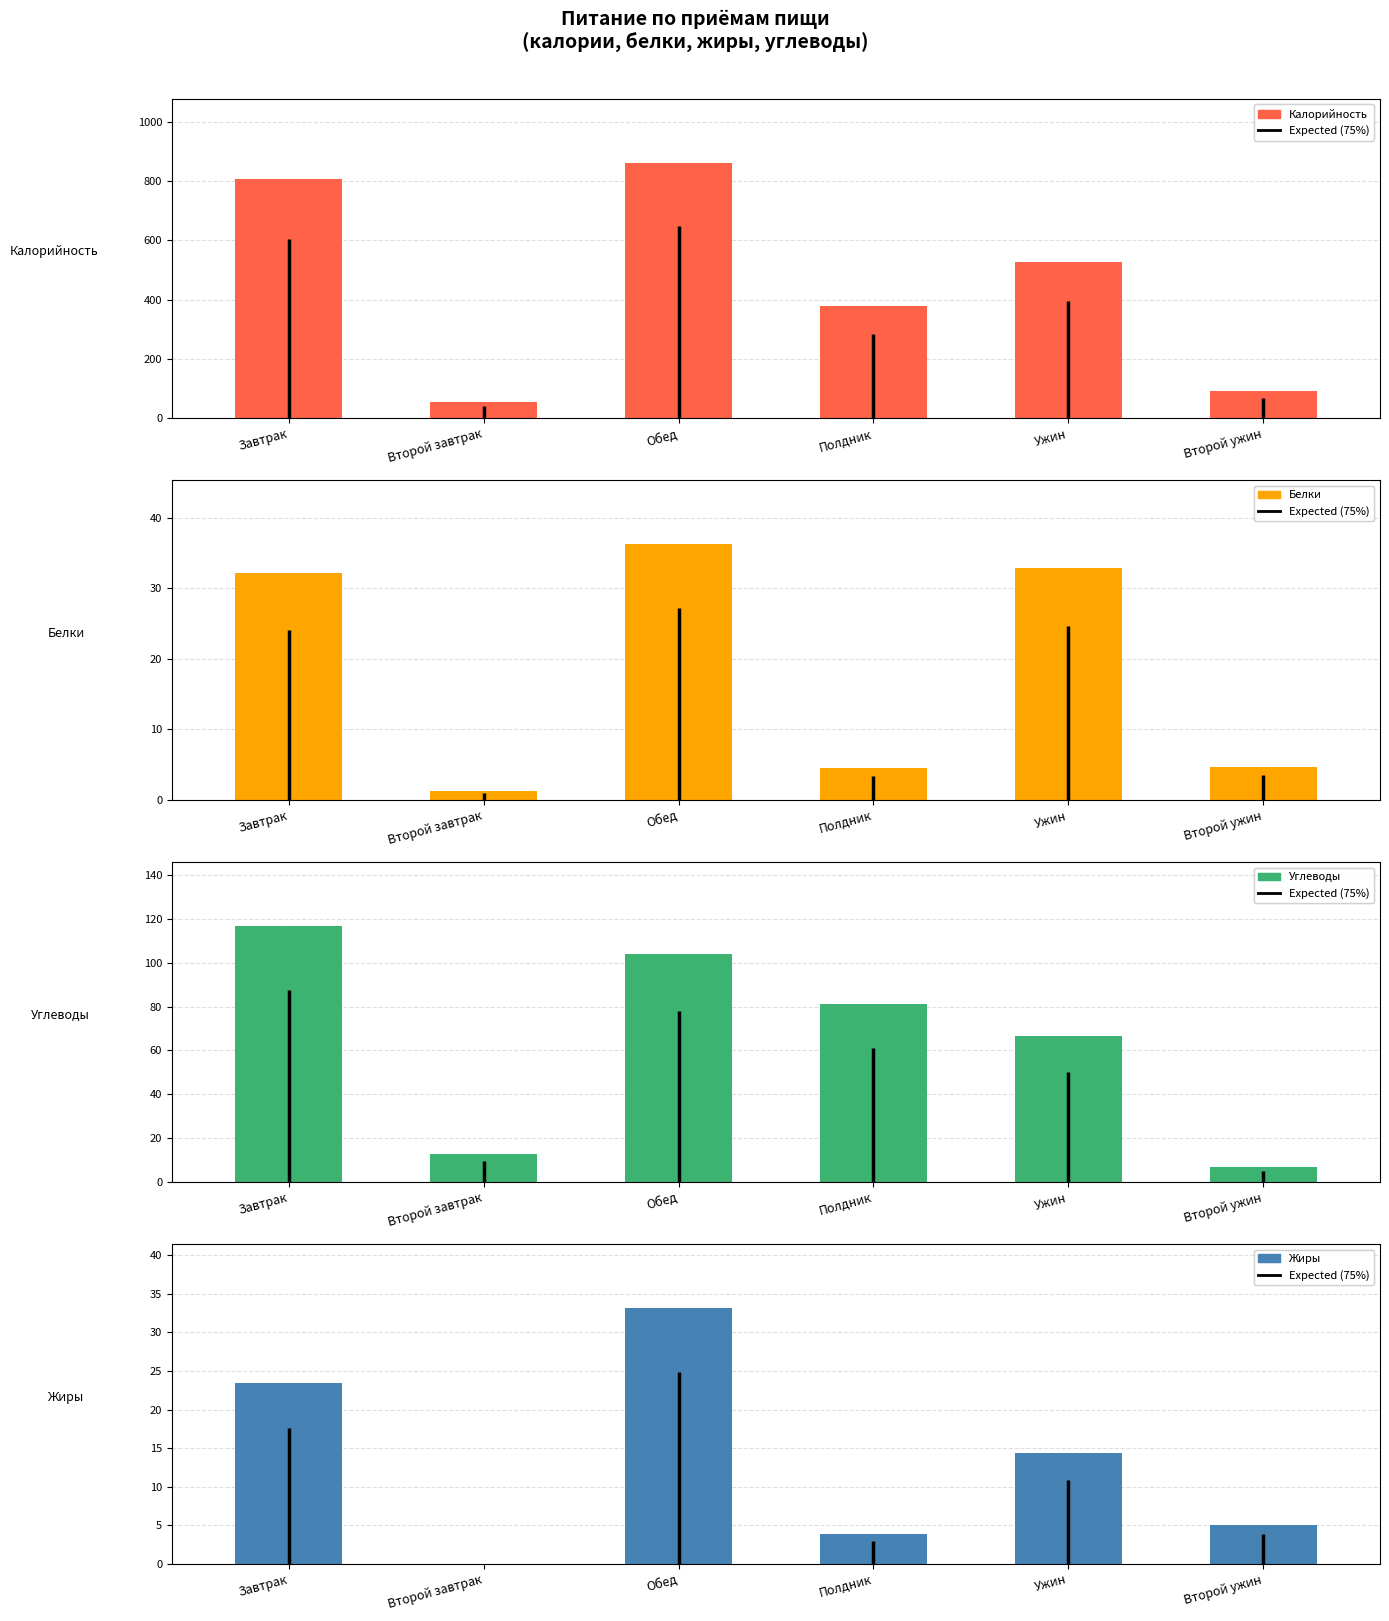

At which label does Калорийность reach its peak?

Обед